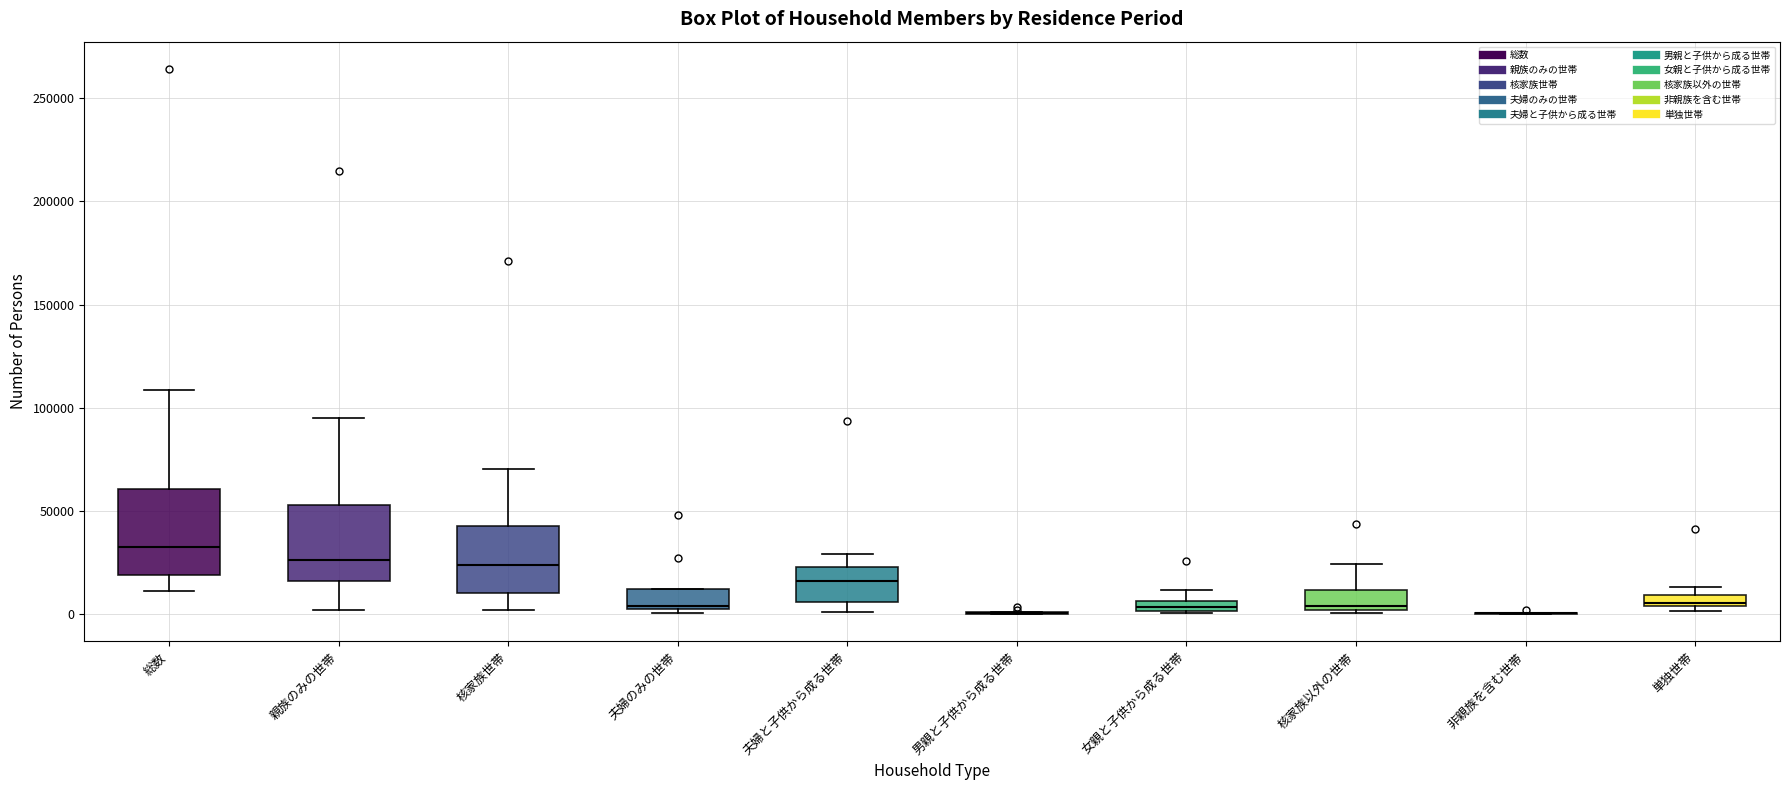

Where is the upper edge of the box for 夫婦のみの世帯 on the y-axis? The values are not printed on the chart, so give them approximately, as read against the axis.

10000